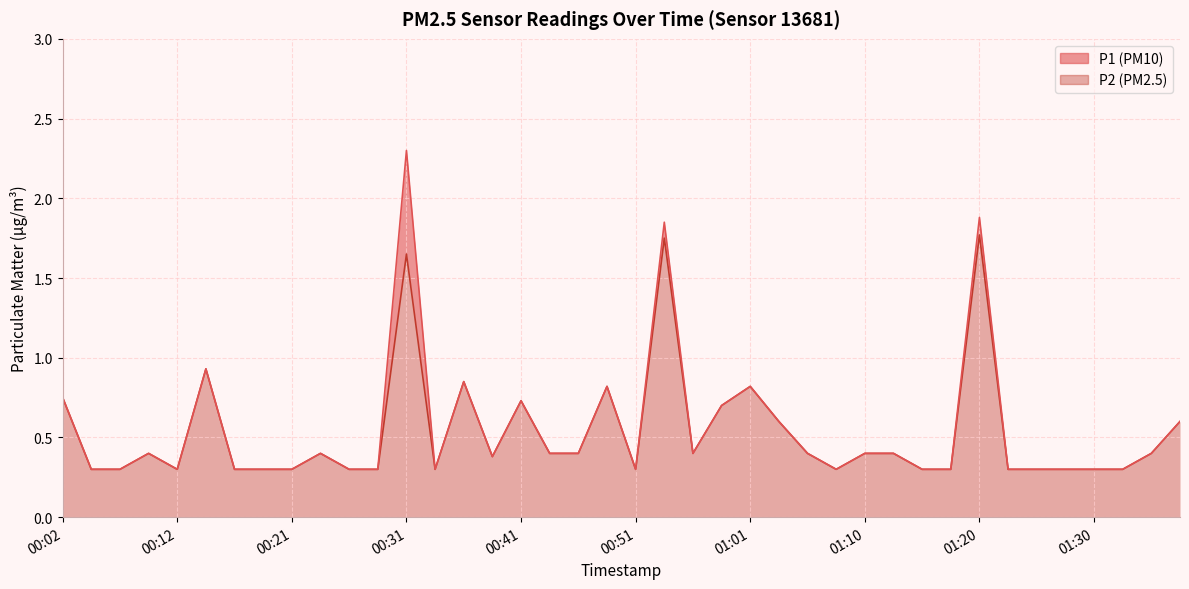

What is the maximum value for P2?

1.8